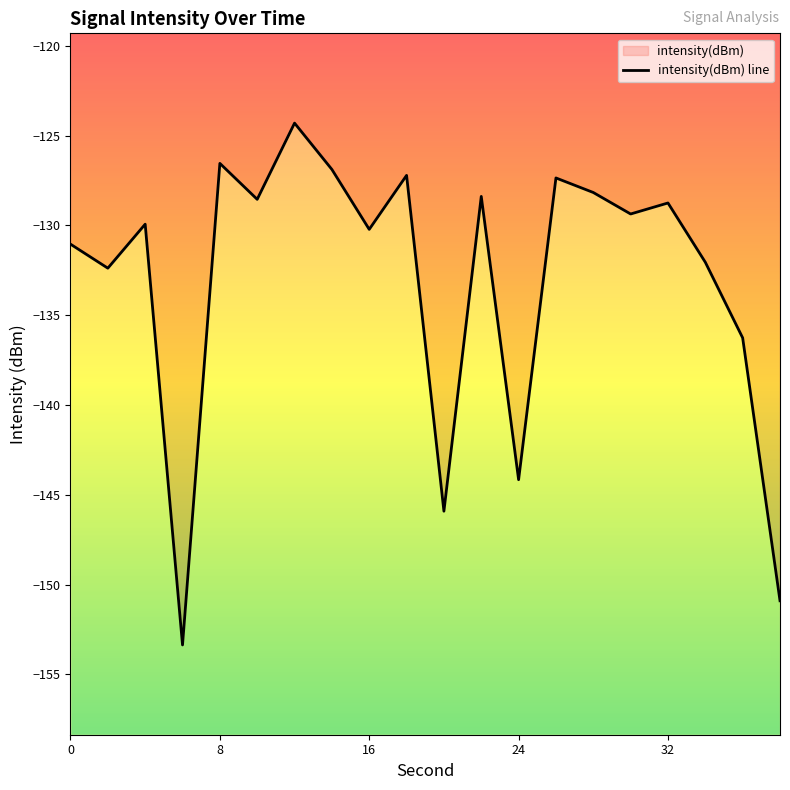

What is the difference between the second highest and second lowest values?

24.4